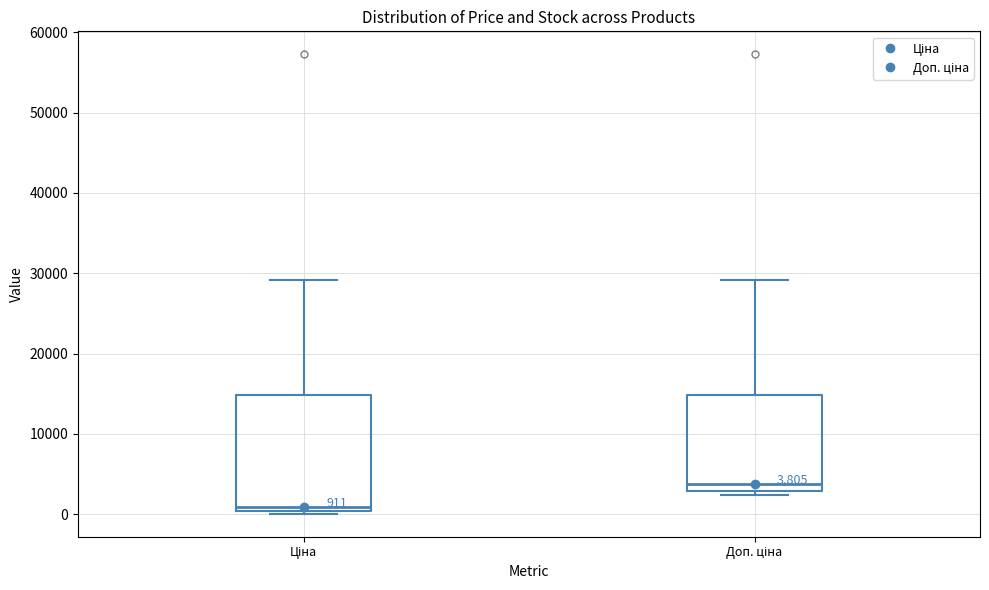

Which box is the tallest, from its lower edge to its upper edge?

Ціна